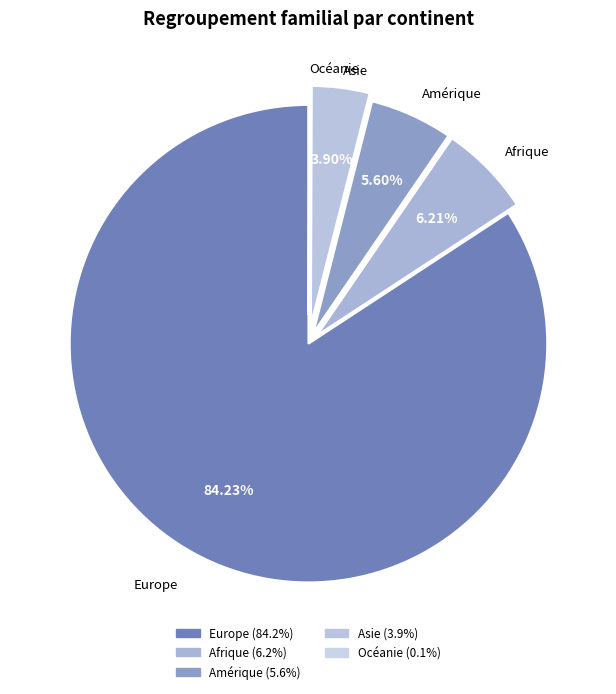

What percentage is the Europe slice, to the nearest percent?

84%